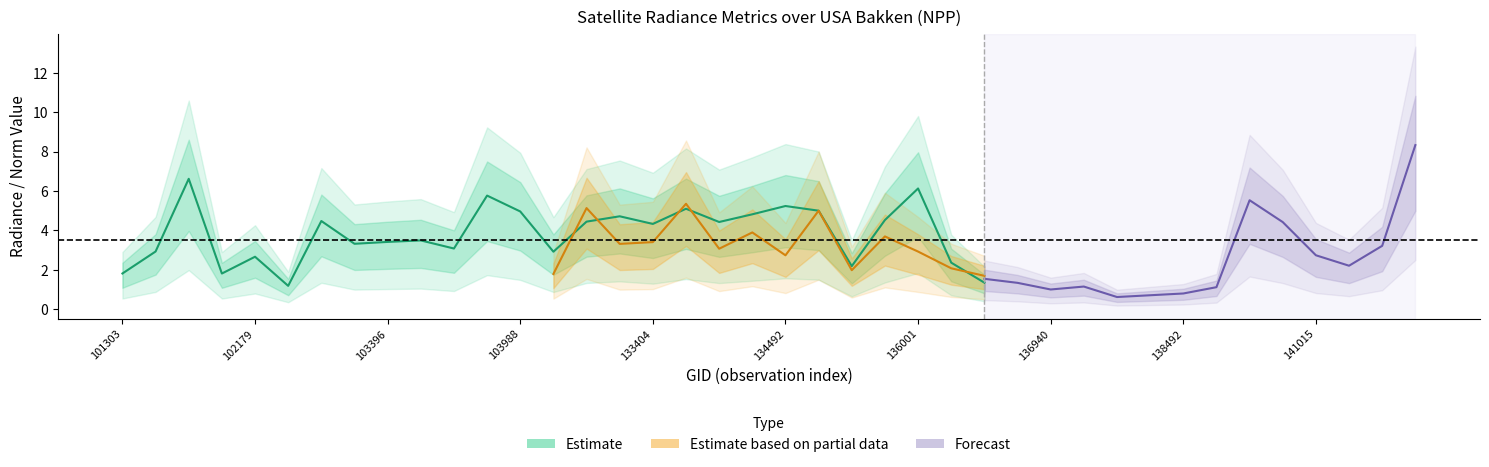

Where is the first local maximum for rade9_mult_nadir_norm?

2